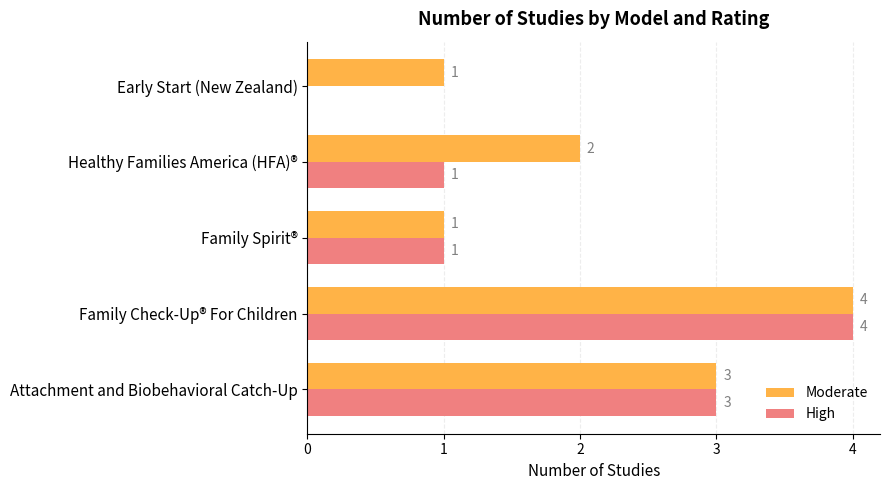

Which series changed the most between Family Check-Up® For Children and Early Start (New Zealand)?

High